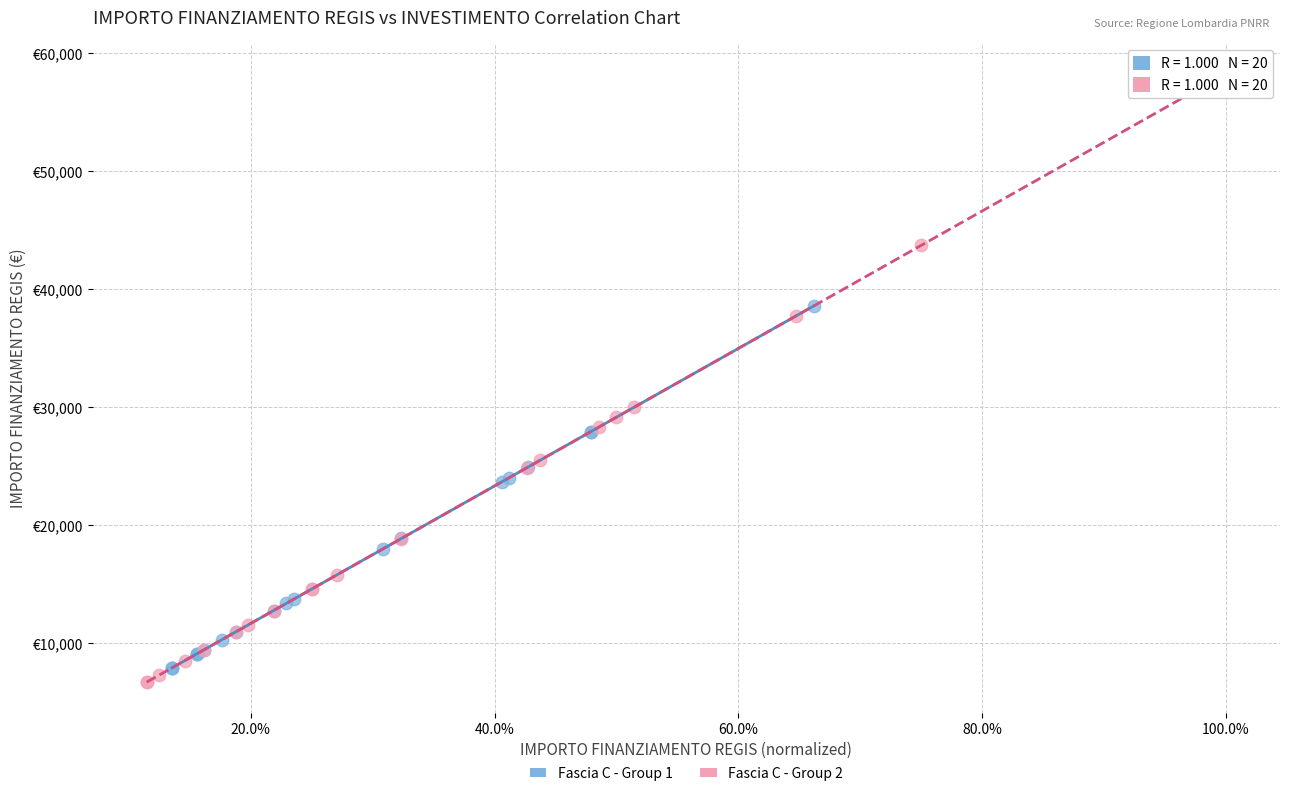

What are all the series names shown in the legend?

Fascia C - Group 1, Fascia C - Group 2